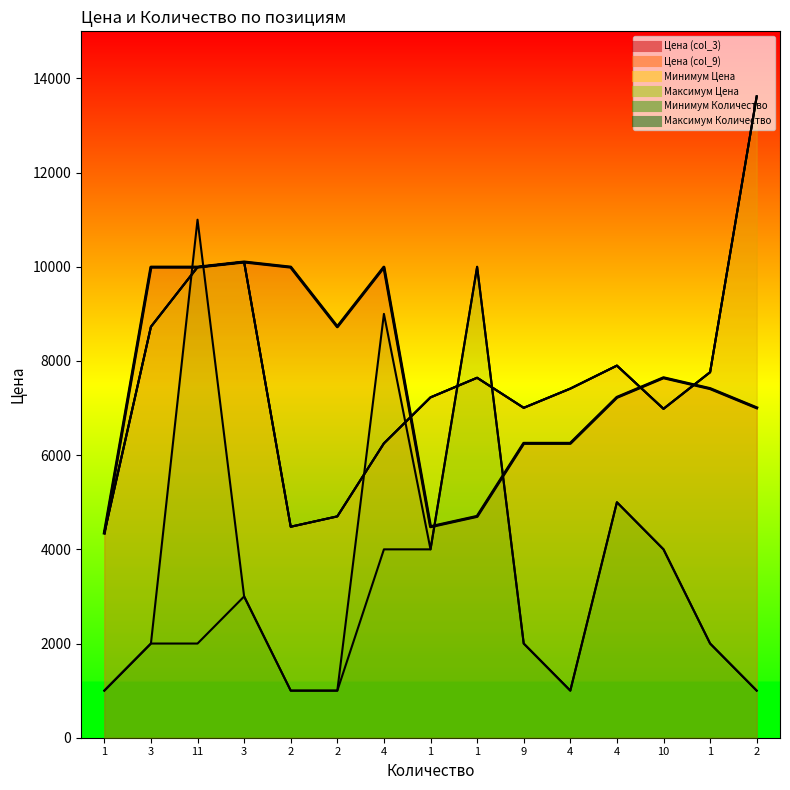

What is the total value across all series at 4?

41746.2